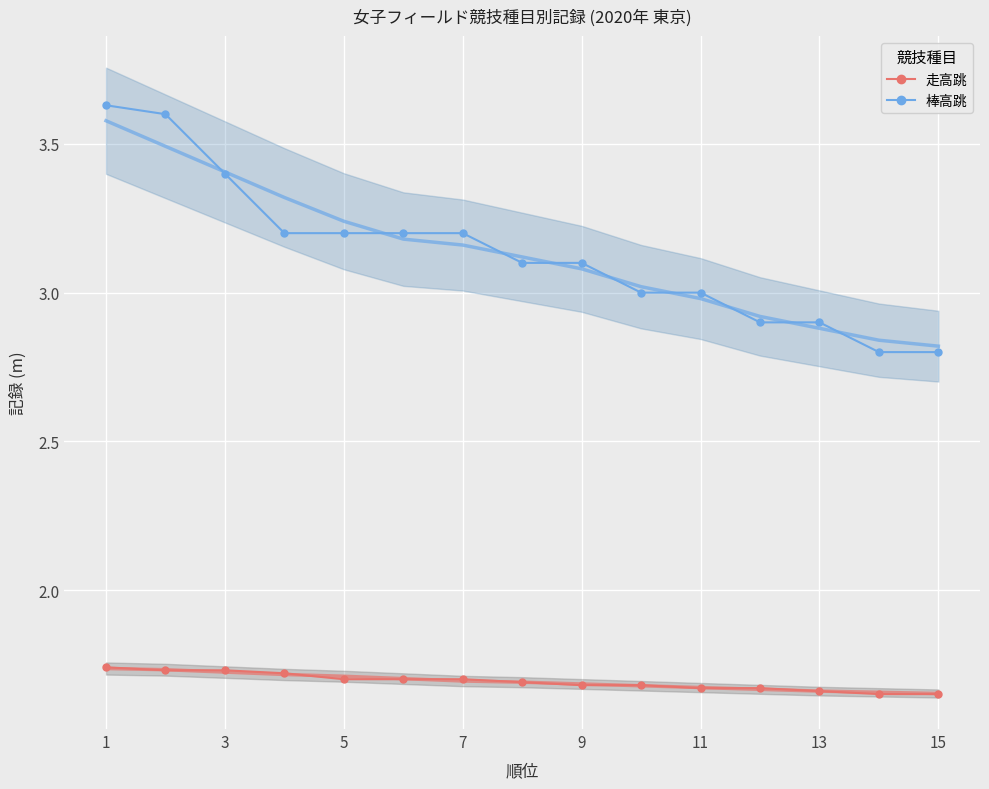

What is the sum of the 棒高跳 values at 13 and 7?

6.1